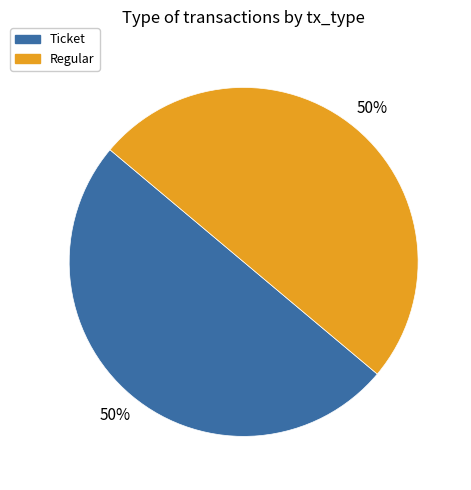

Combined, do Ticket and Regular account for over 50%?

Yes